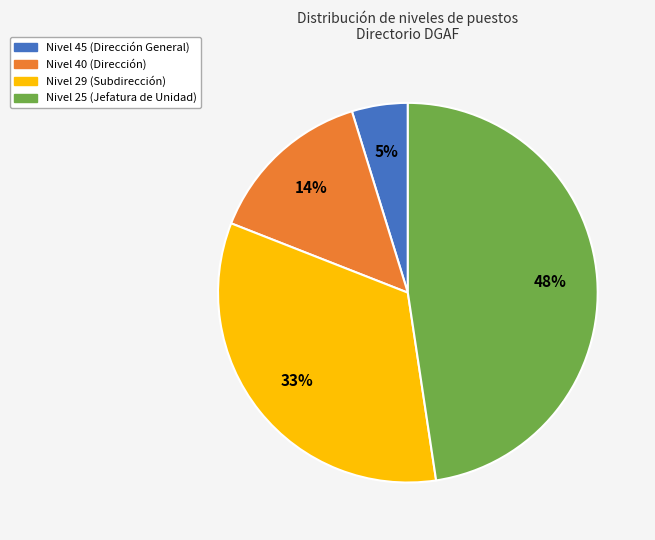

To the nearest percent, what is the difference between the largest and smallest slice percentages?

43%